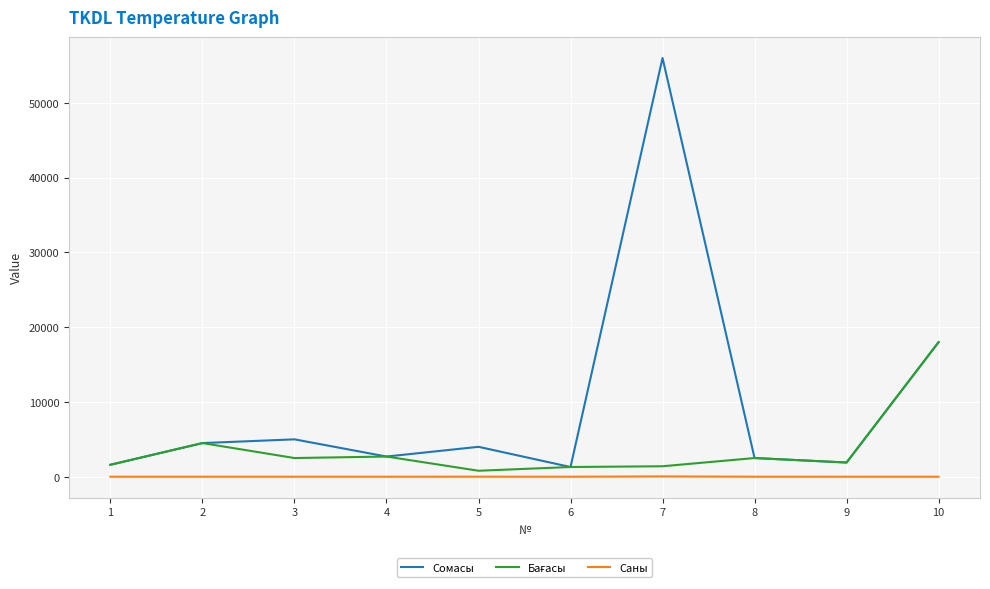

Which series has the largest range (max minus min)?

Сомасы